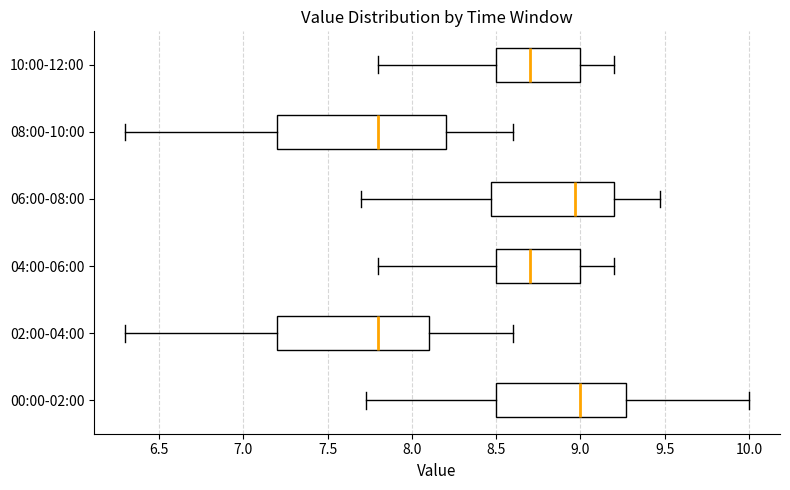

Reading bottom to top, transcribe this box plot: for each box, give where its median line is, the range the box spans, and where its two whiskers end, as read against the x-axis. The values are not printed on the chart, so give them approximately, as read against the axis.

00:00-02:00: median 9.00, box 8.50 to 9.25, whiskers 7.75 to 10.00
02:00-04:00: median 7.80, box 7.20 to 8.10, whiskers 6.30 to 8.60
04:00-06:00: median 8.70, box 8.50 to 9.00, whiskers 7.80 to 9.20
06:00-08:00: median 8.95, box 8.45 to 9.20, whiskers 7.70 to 9.45
08:00-10:00: median 7.80, box 7.20 to 8.20, whiskers 6.30 to 8.60
10:00-12:00: median 8.70, box 8.50 to 9.00, whiskers 7.80 to 9.20